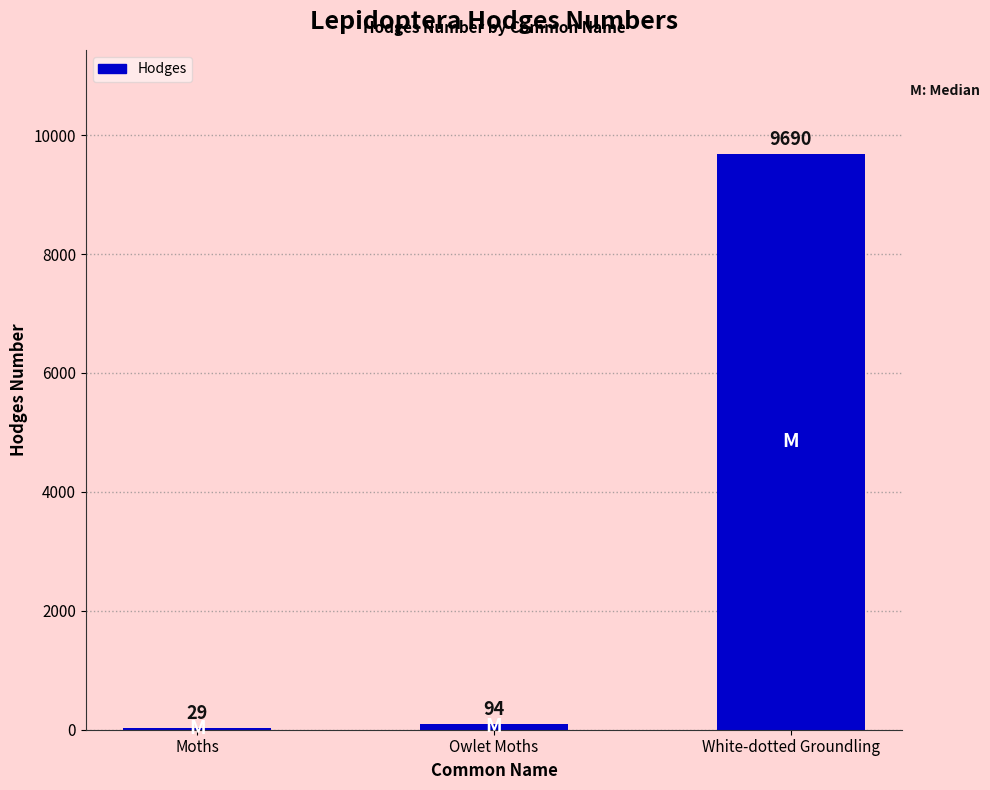

Between Moths and White-dotted Groundling, which is larger?

White-dotted Groundling